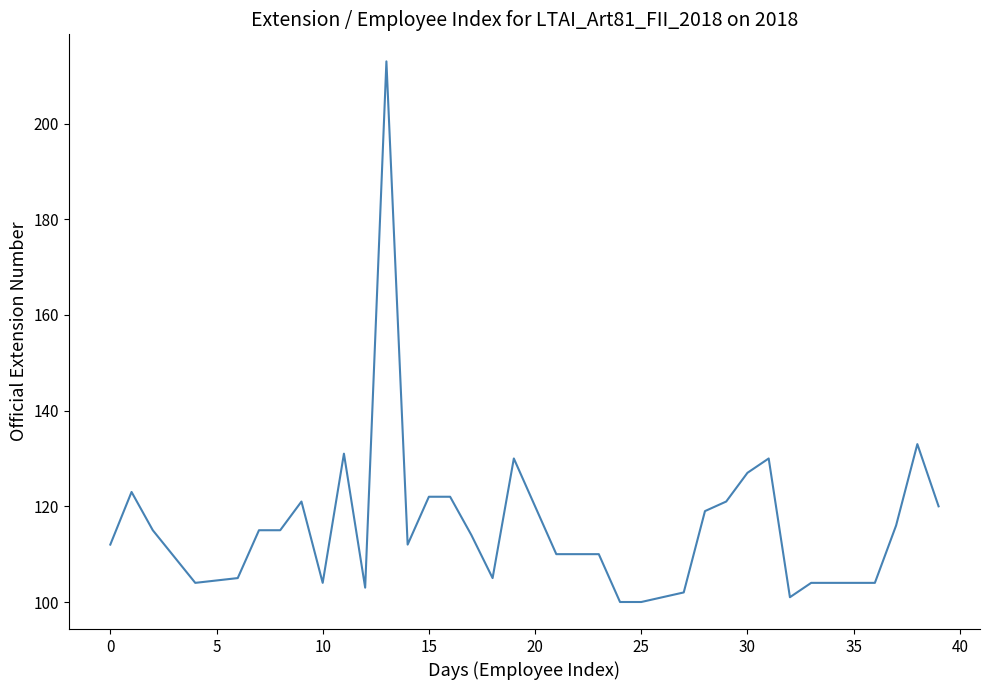

What is the difference between the maximum and minimum values?

113.0